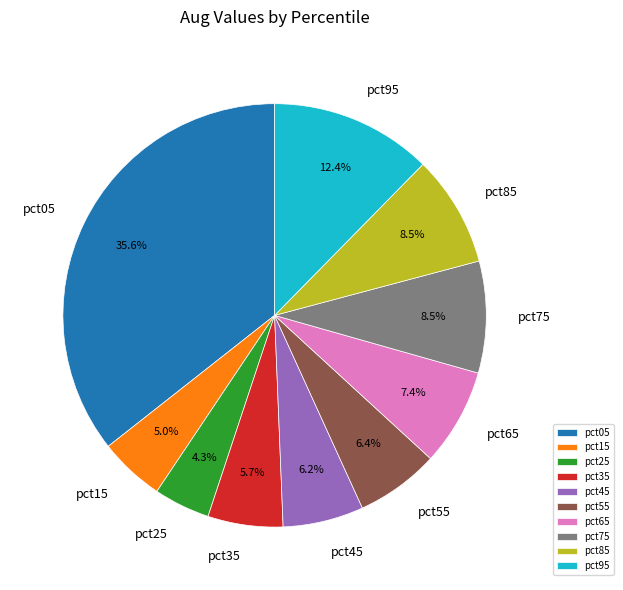

What percentage is NOT represented by pct35?

94.3%